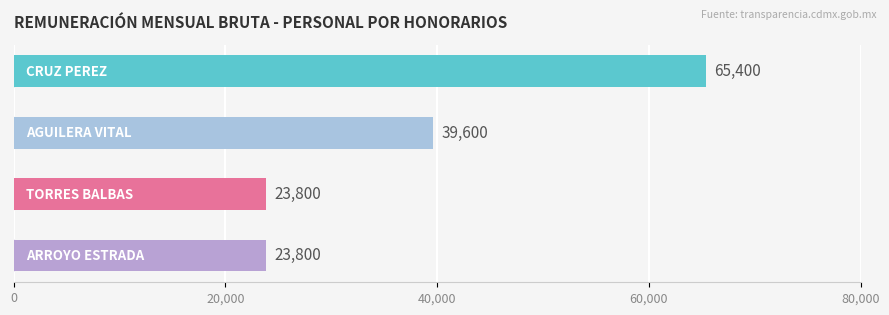

Count the values in the range 23800 to 65400.

4